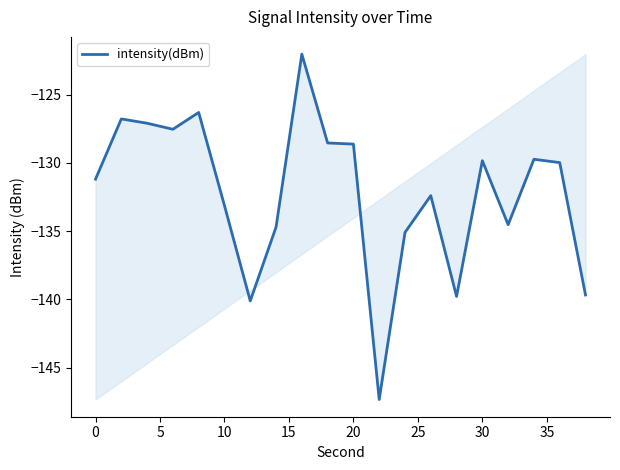

What is the difference between the second highest and second lowest values?

13.8